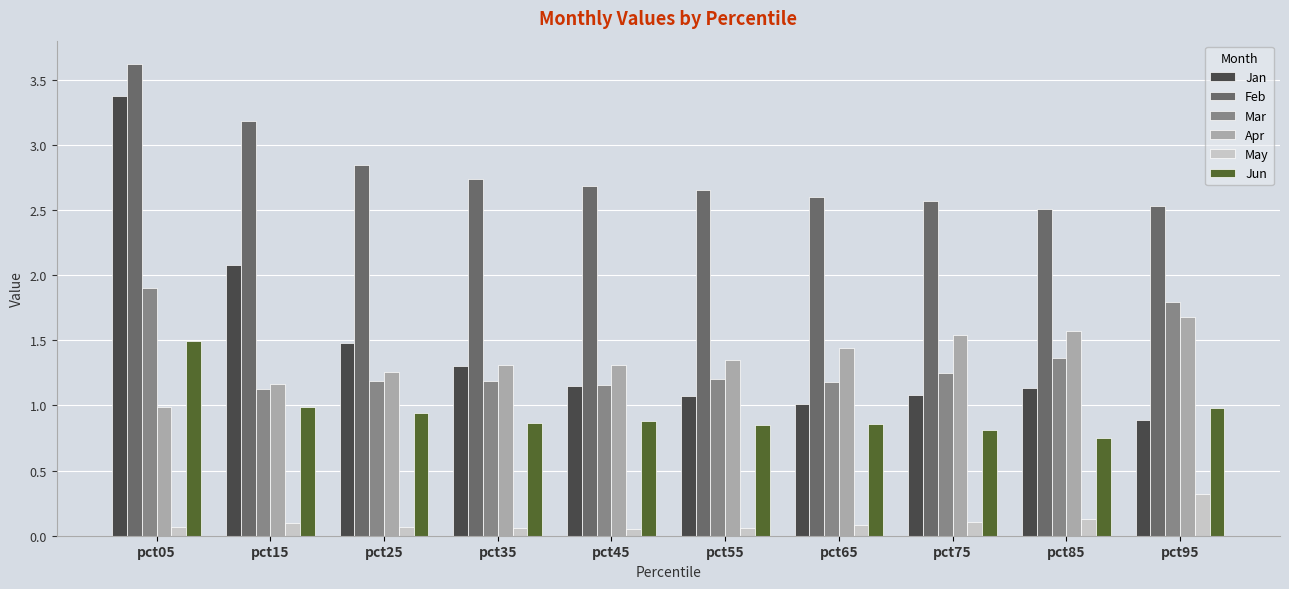

At which category is the sum across all series the highest?

pct05